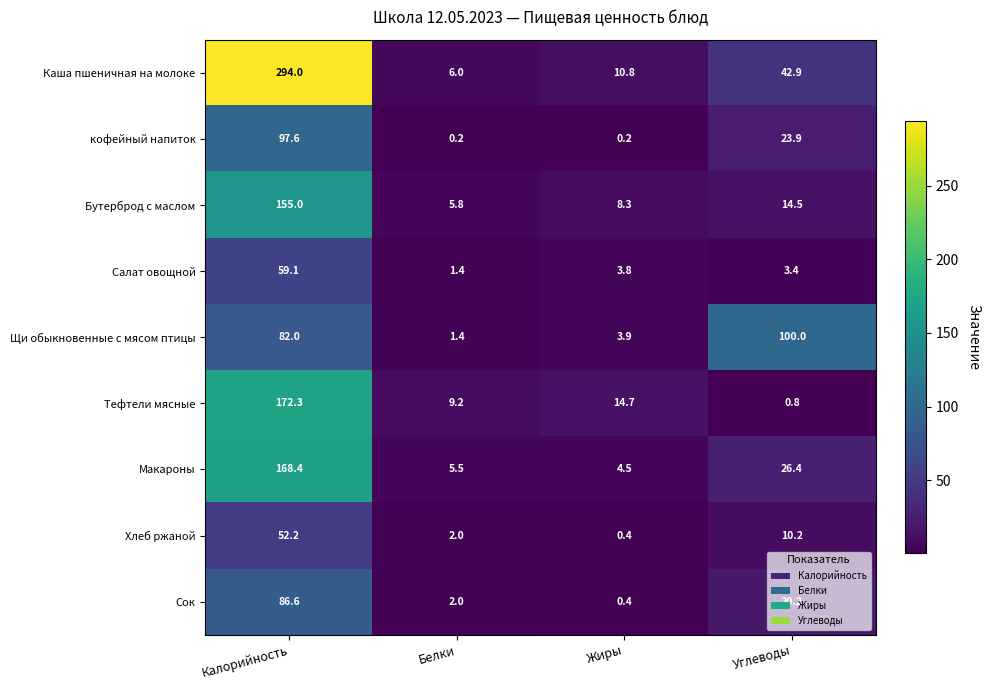

Which series has the largest range (max minus min)?

Каша пшеничная на молоке